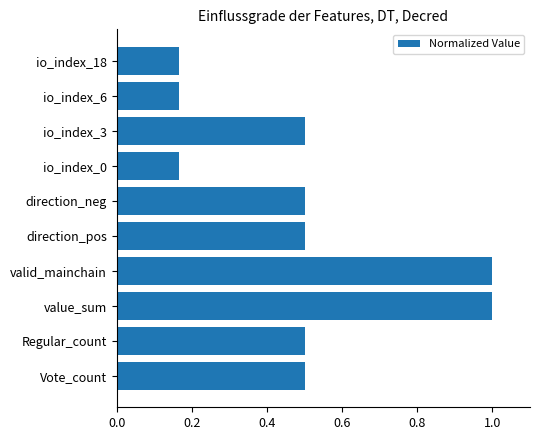

What is the change in value from io_index_18 to Regular_count?

+0.3